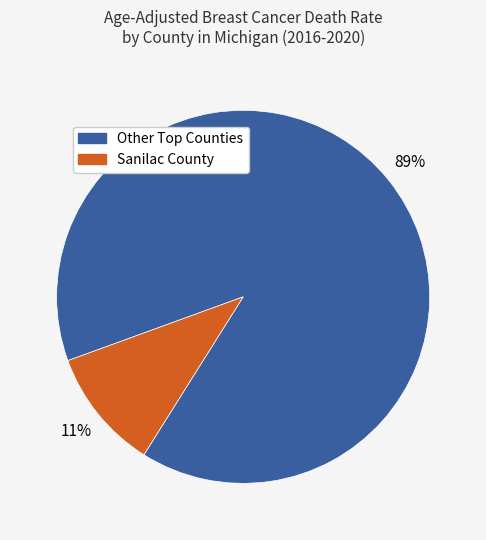

Is there a majority slice in this chart?

Yes